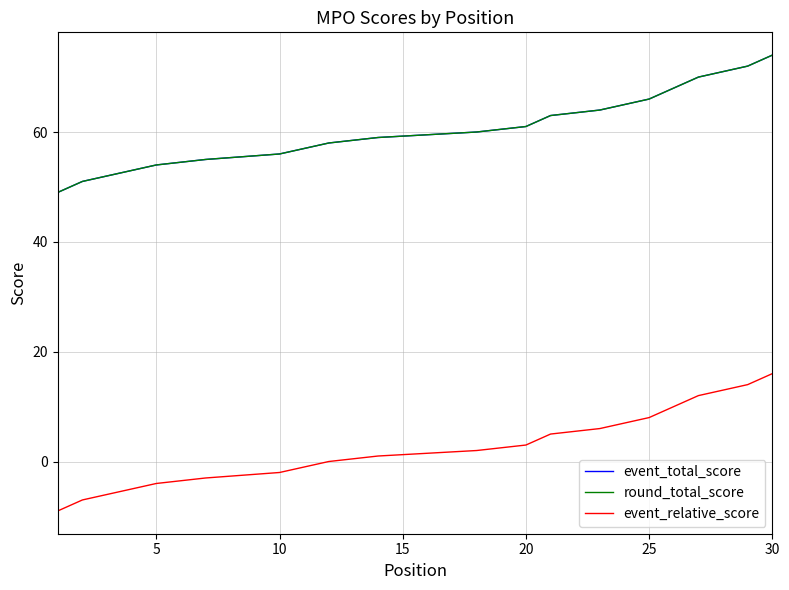

The round_total_score series shows 59 at 14. True or false?

True